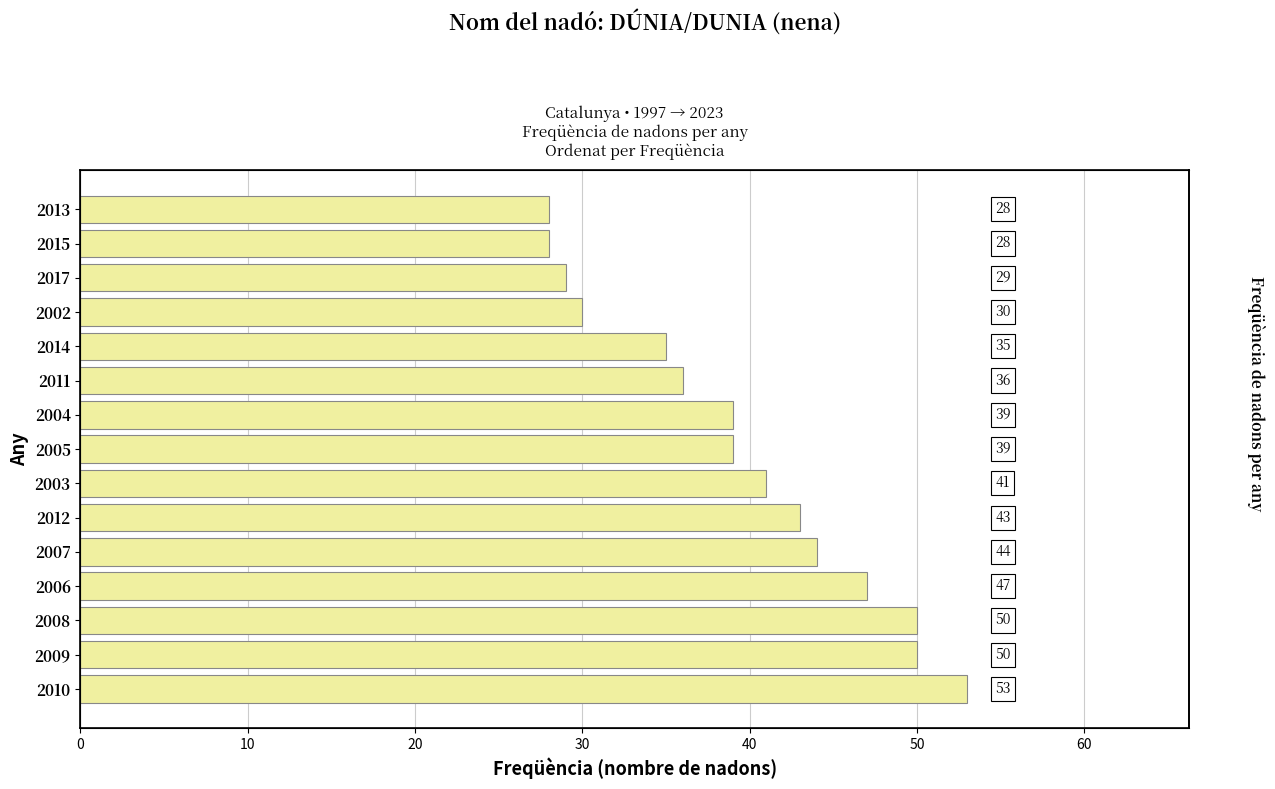

What is the difference between the maximum and second lowest values?

25